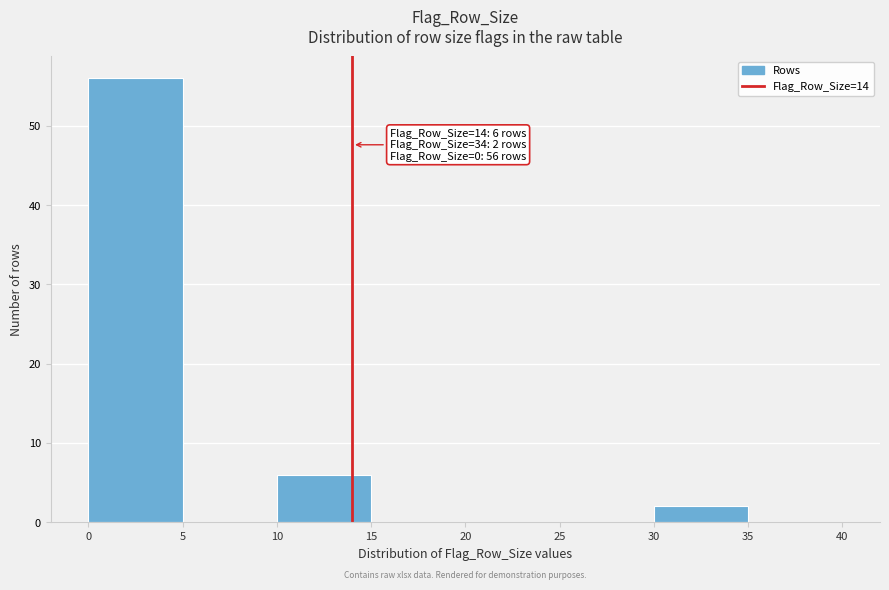

Over which range of the x-axis is the bar tallest?

0 to 5